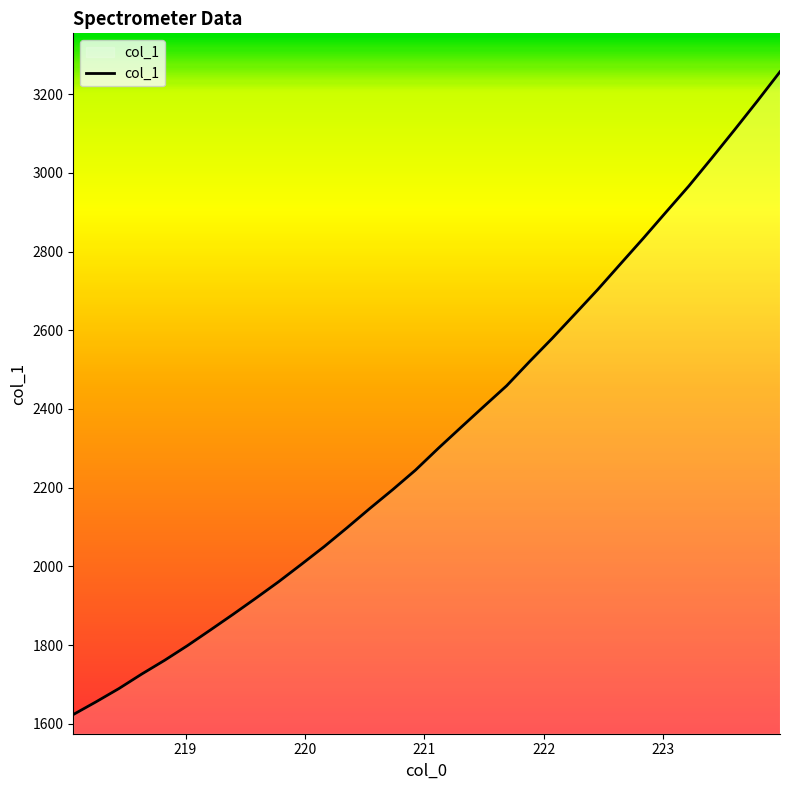

What is the greatest value displayed?

3256.9